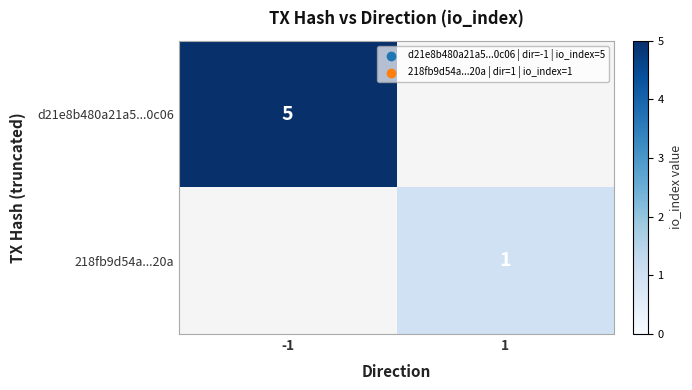

True or false: 218fb9d54a...20a has a value of 1 at 1.

True